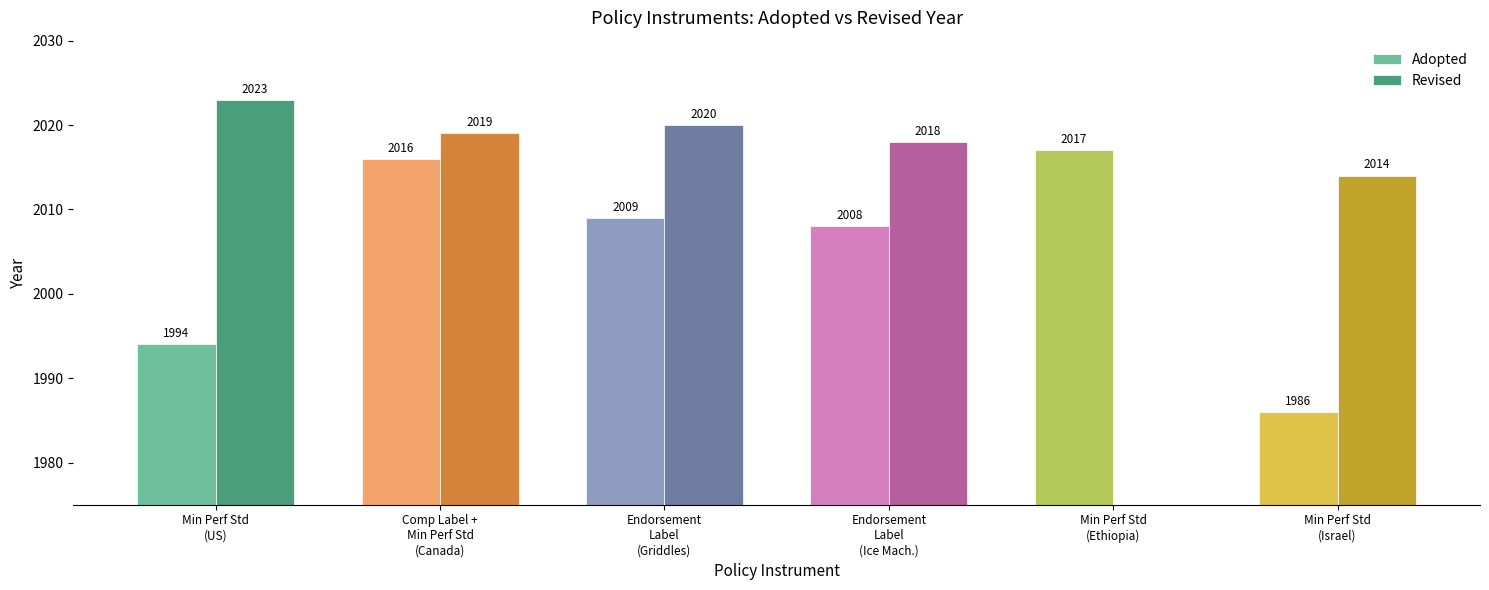

Reading right to left, transcribe all the data shown in this chart.

Adopted: 1986	2017	2008	2009	2016	1994
Revised: 2014	0	2018	2020	2019	2023